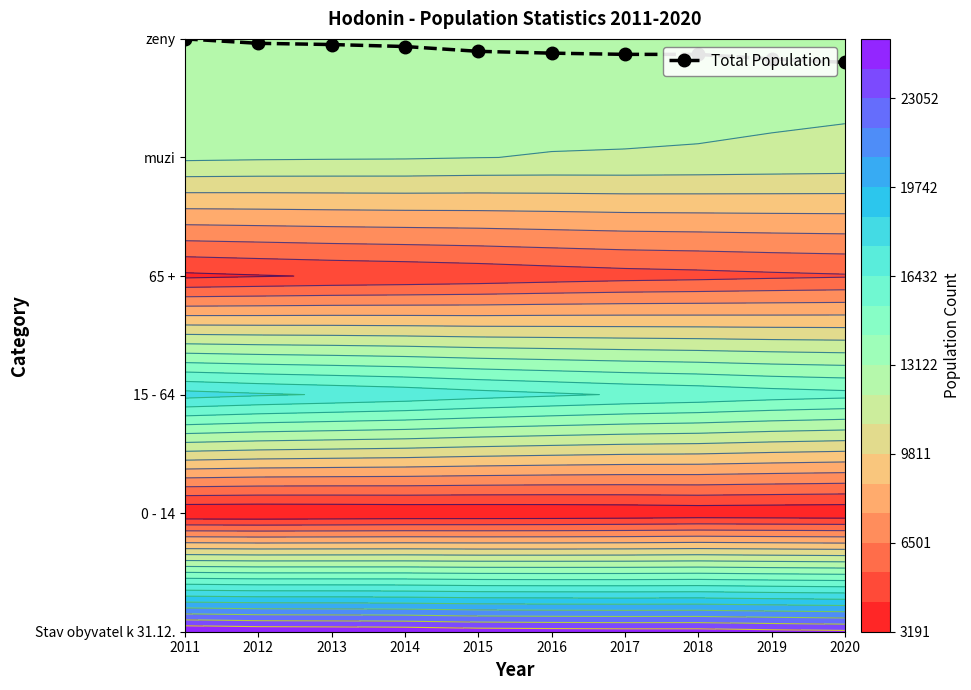

Count the values in the range 4 to 5.

10